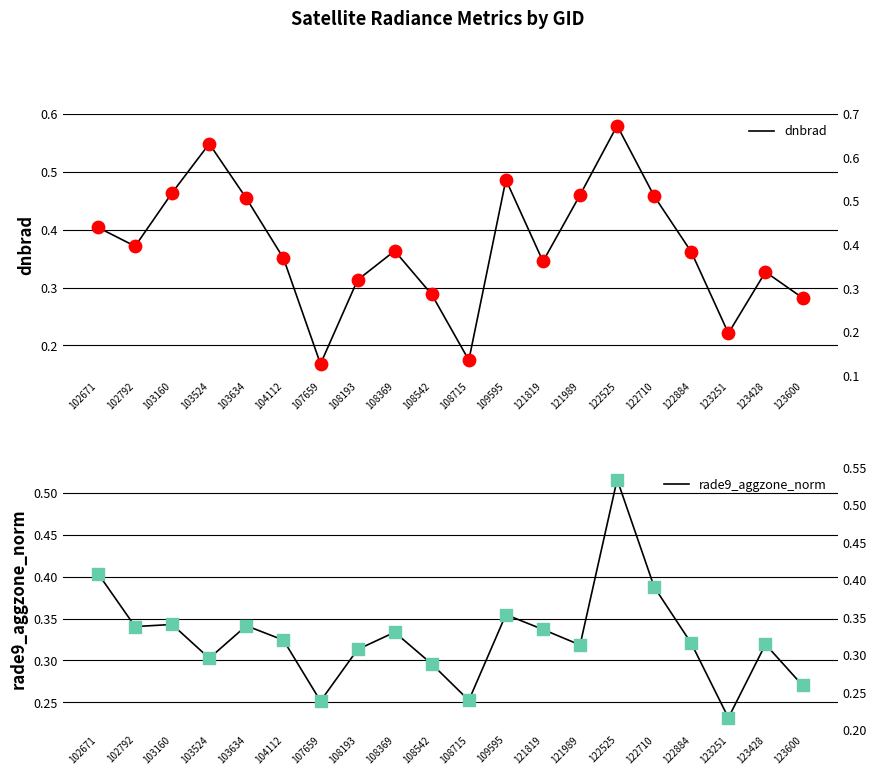

Is the value of rade9_aggzone_norm at 122884 greater than the value of dnbrad at 108369?

No